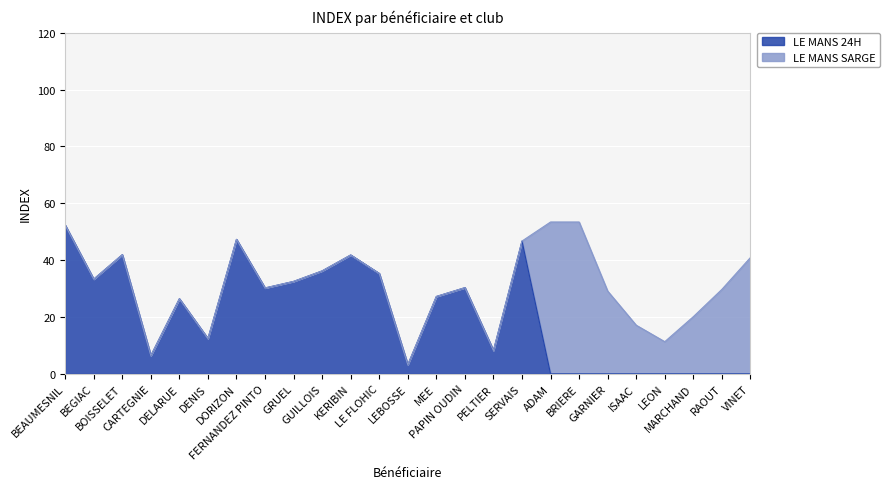

What is the highest value of the LE MANS 24H series?

52.3